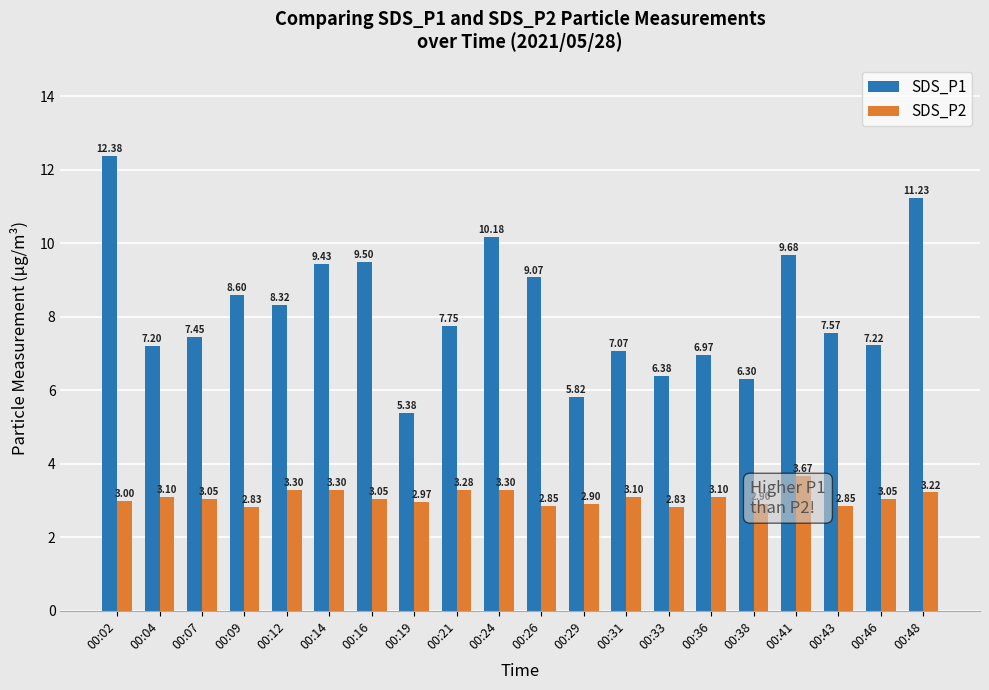

Is the value of SDS_P1 at 00:24 greater than the value of SDS_P2 at 00:07?

Yes